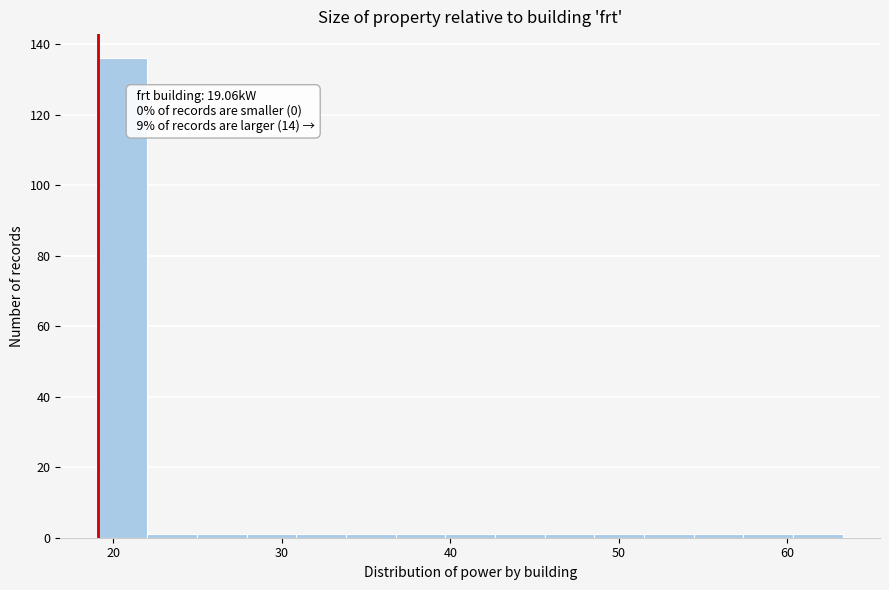

Around what value on the x-axis is the tallest bar? Give the approximate position of its centre, as read against the axis.

21